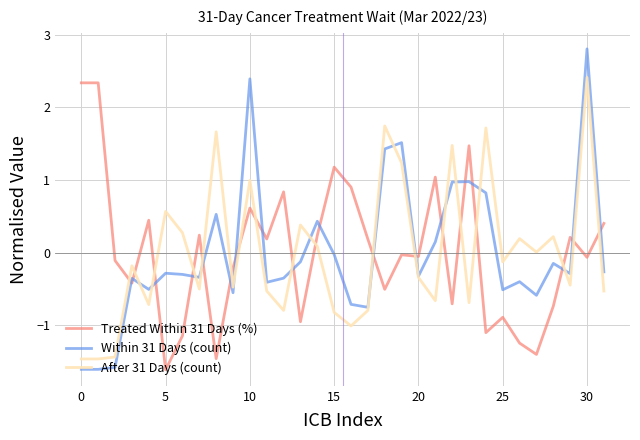

What is the minimum value shown in the chart?

-1.6